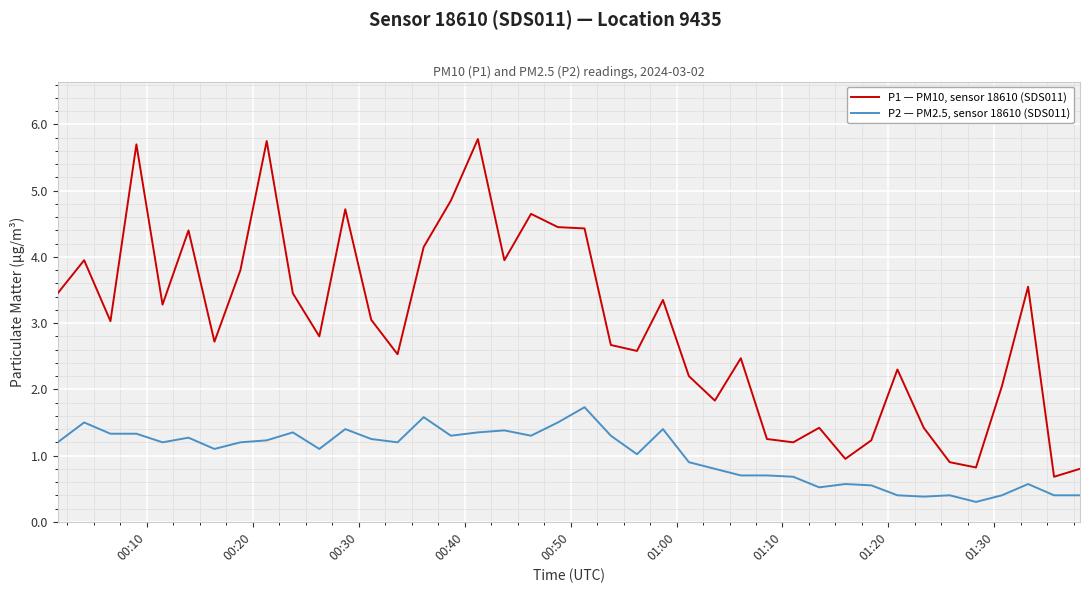

List the series in order of their overall mean, lowest first.

P2 — PM2.5, sensor 18610 (SDS011), P1 — PM10, sensor 18610 (SDS011)